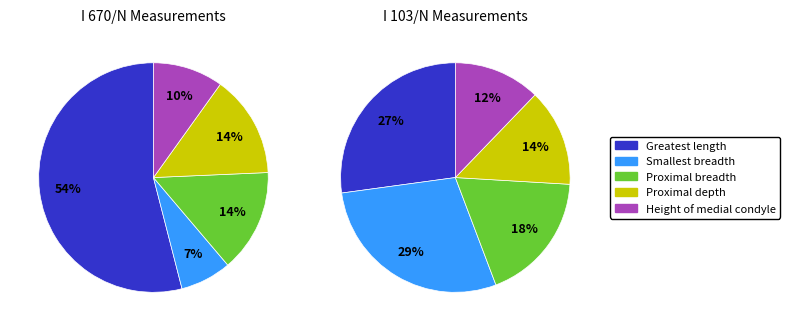

Combined, do Greatest length and Smallest breadth account for over 50%?

Yes